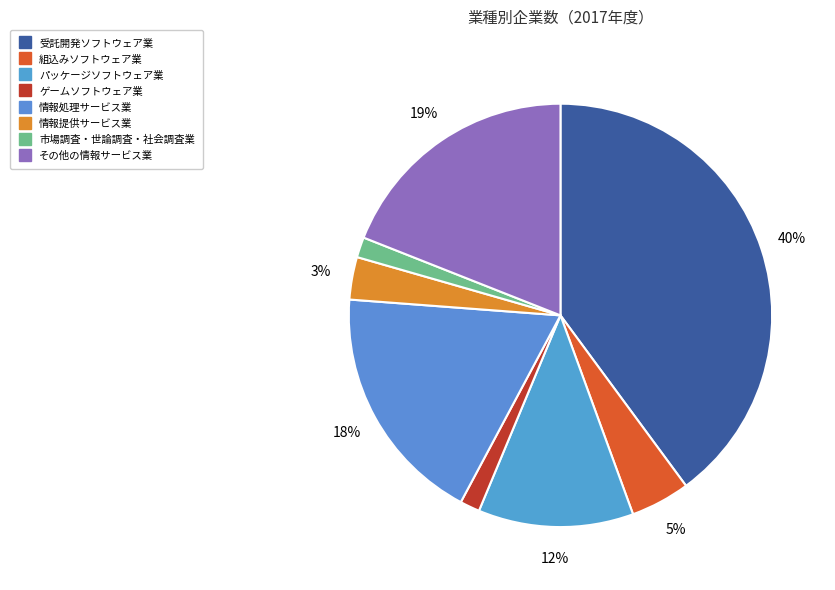

Approximately how many times larger is the value at 受託開発ソフトウェア業 compared to パッケージソフトウェア業?

3.4